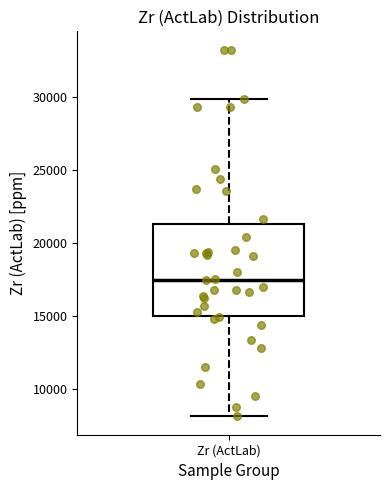

Where is the upper edge of the box for Zr (ActLab) on the y-axis? The values are not printed on the chart, so give them approximately, as read against the axis.

21500